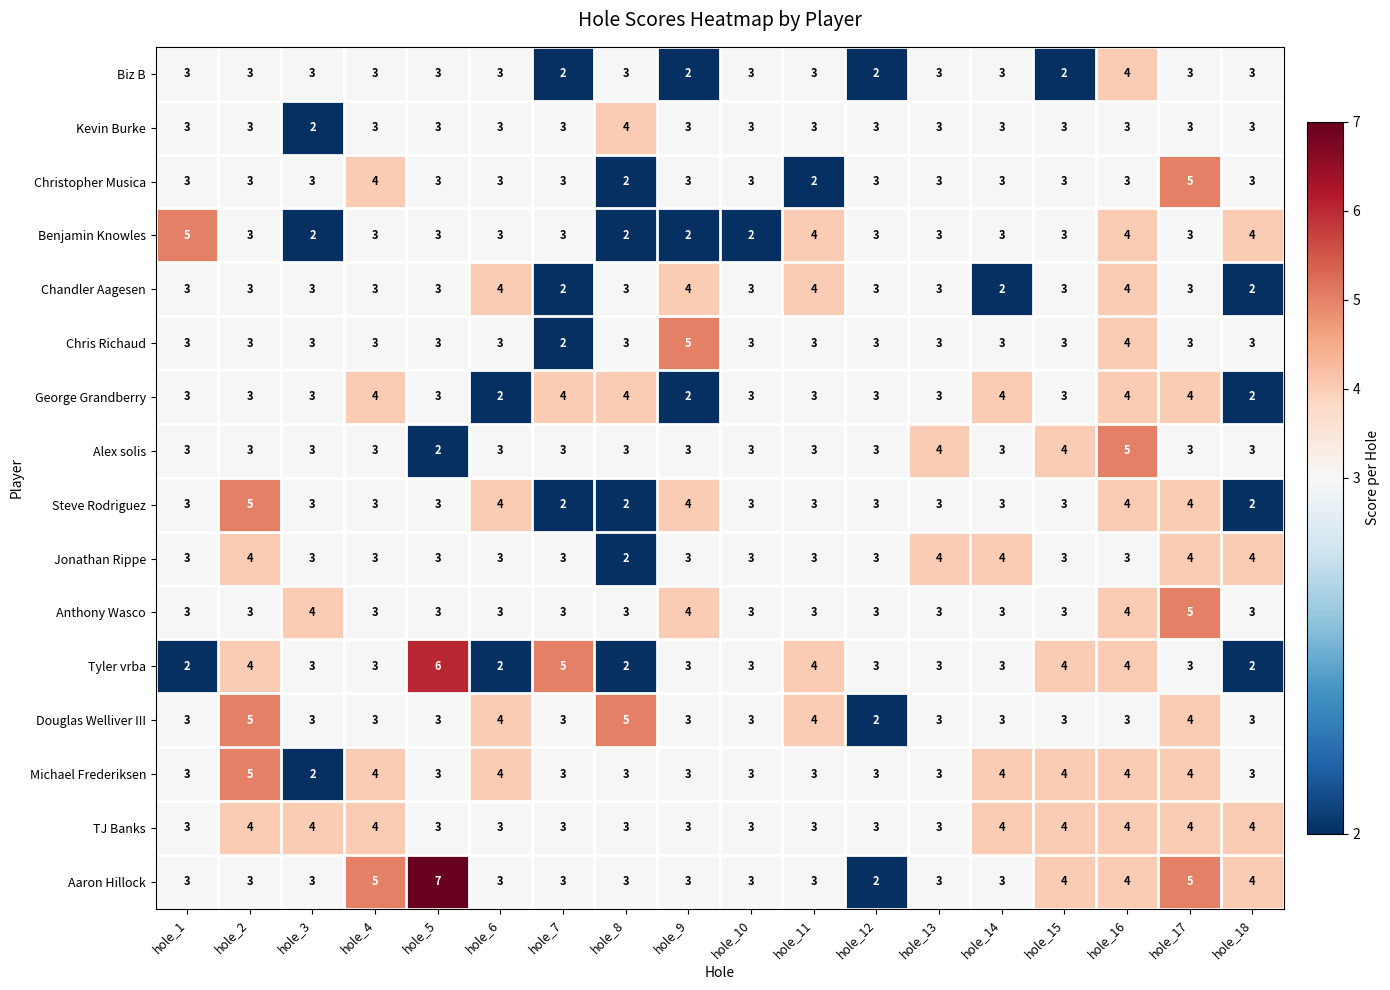

Which series has the widest spread of values?

Aaron Hillock